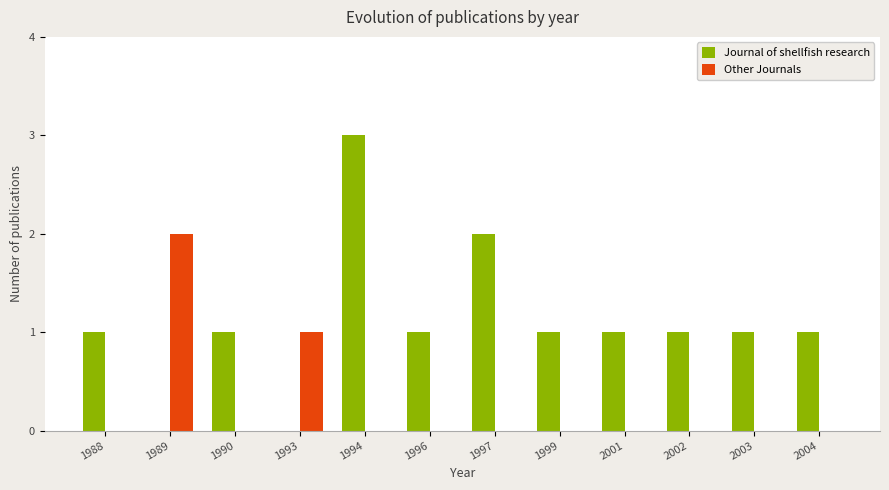

The Journal of shellfish research series shows 2 at 1997. True or false?

True